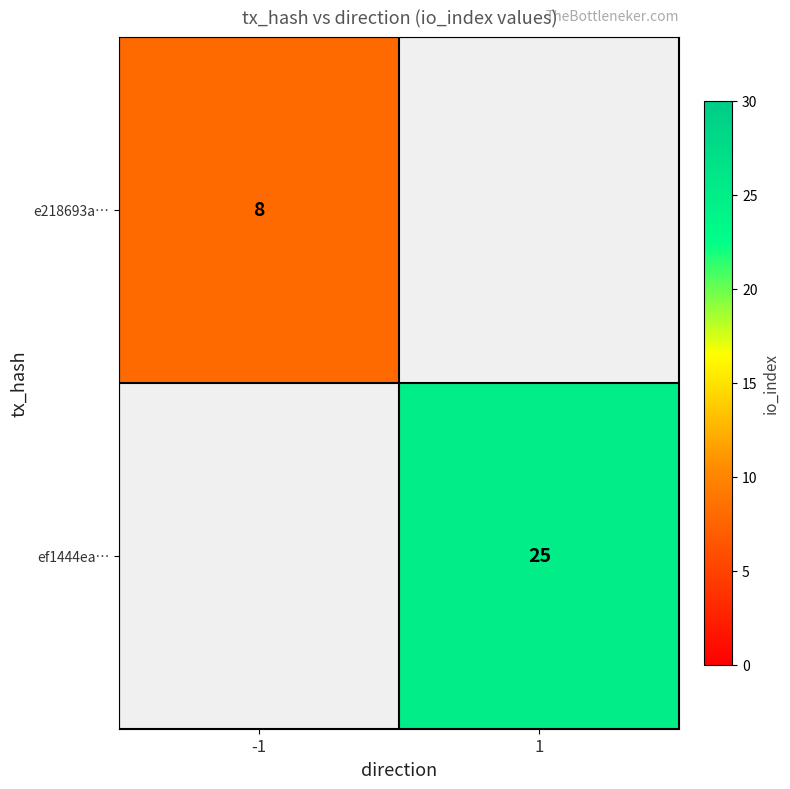

Count the number of categories in the chart.

2